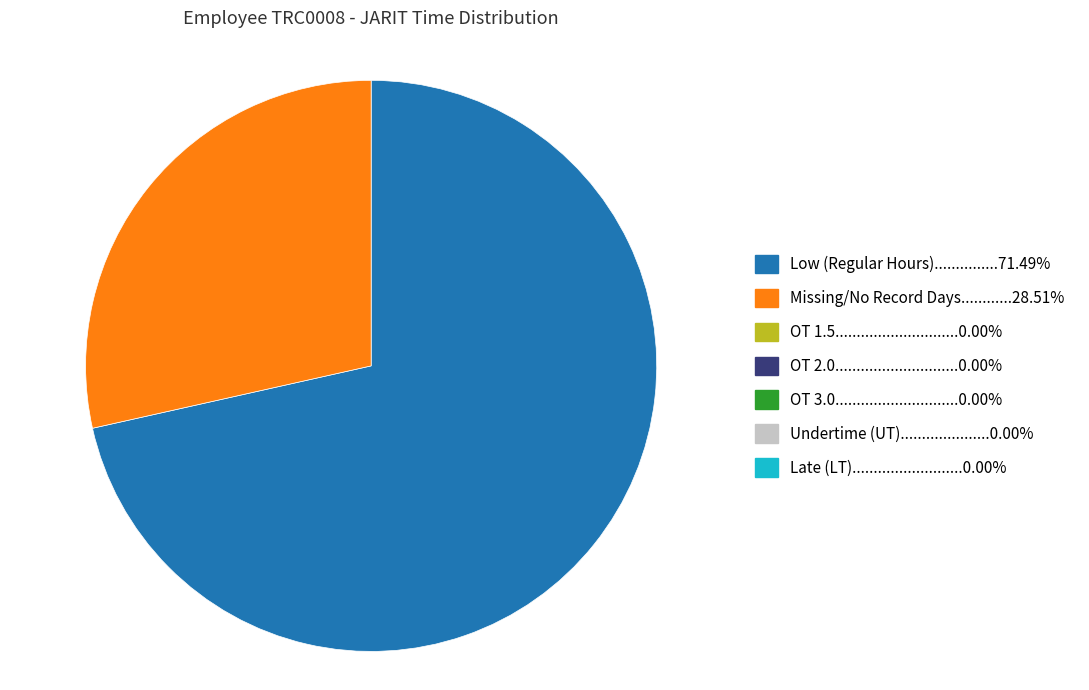

Is there any slice that represents more than half of the pie?

Yes